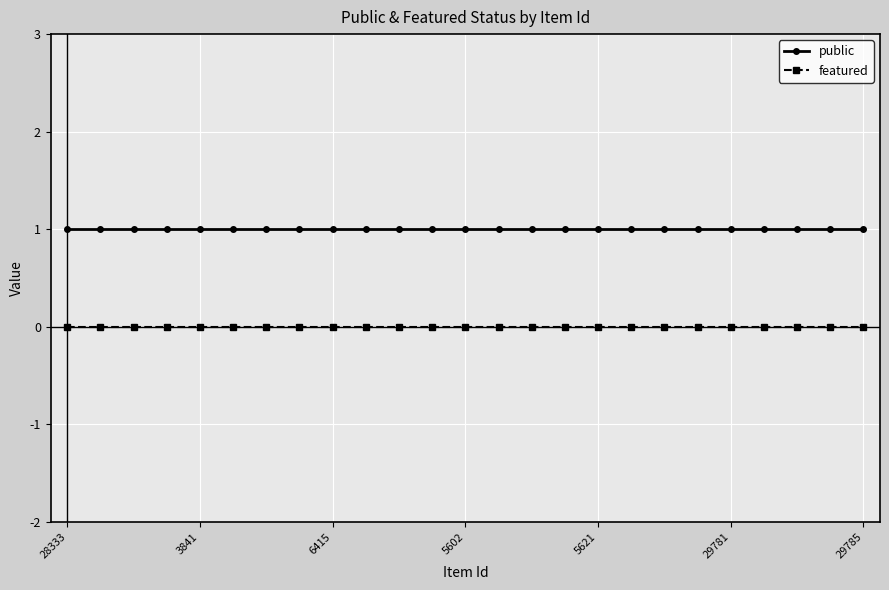

What is the value of the public point at the 15th from the left?

1